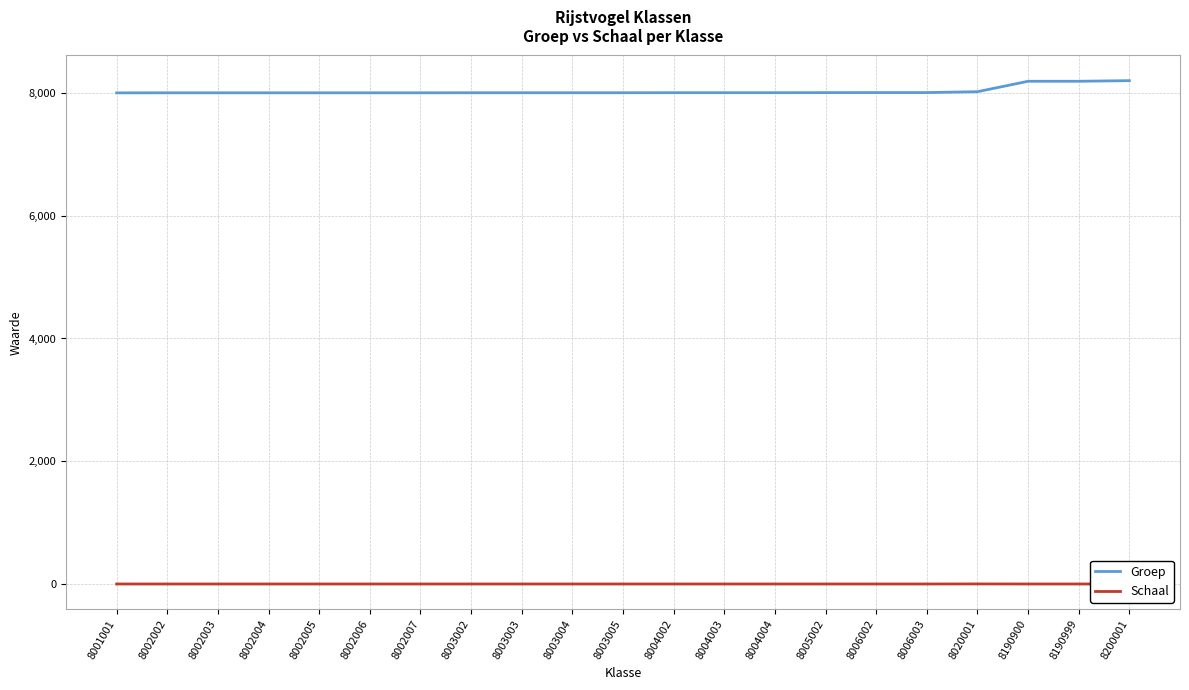

Which series has the widest spread of values?

Groep